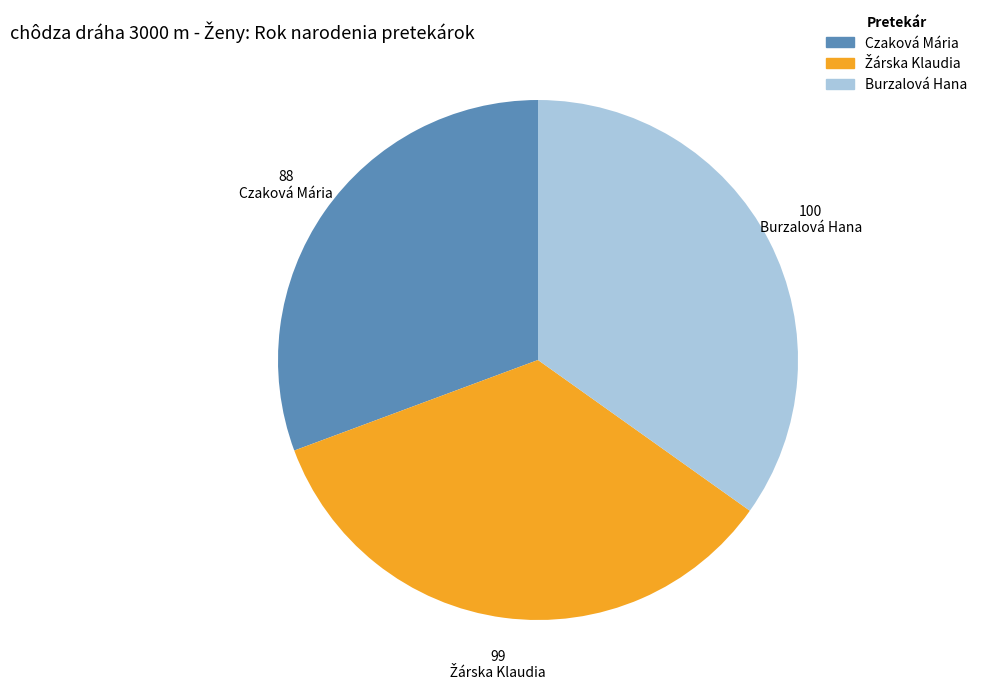

Which category has the smallest portion of the pie?

Czaková Mária